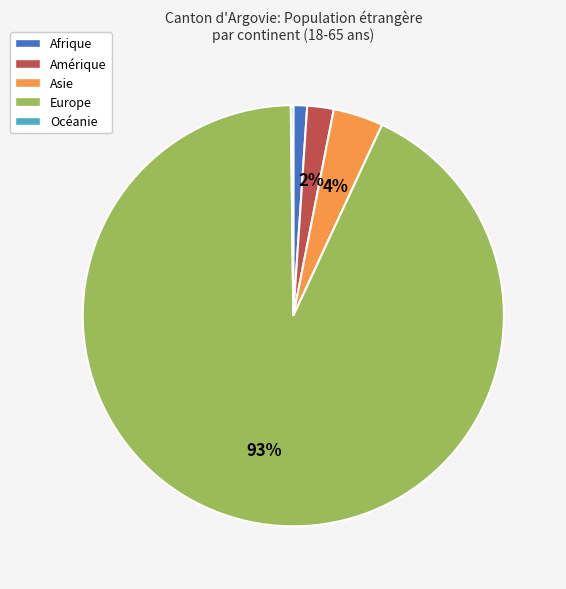

Is it true that Amérique is 2% of the pie?

True